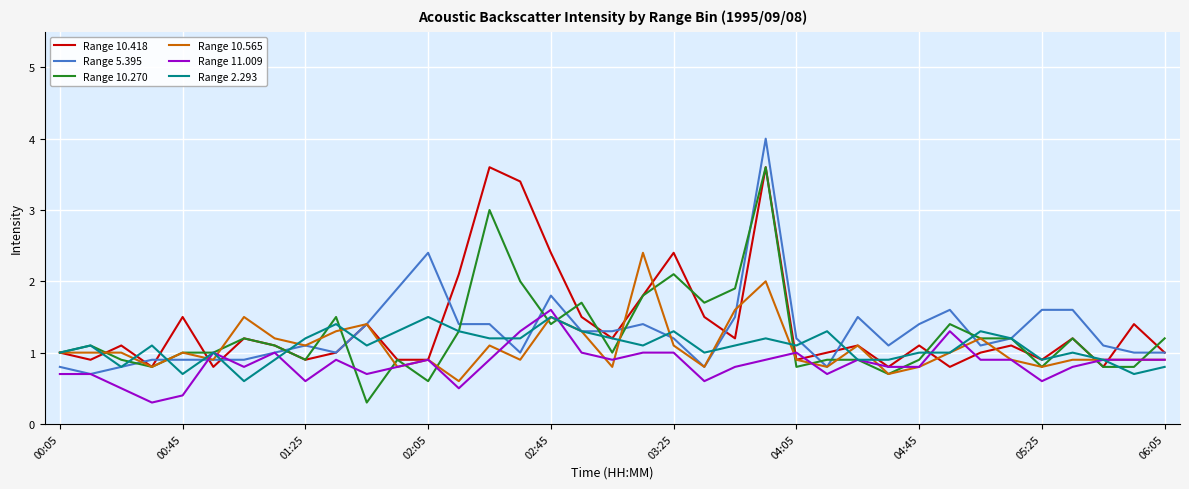

Reading right to left, list all the values displayed in this chart.

Range 10.418: 1.0	1.4	0.8	1.2	0.9	1.1	1.0	0.8	1.1	0.8	1.1	1.0	0.9	3.6	1.2	1.5	2.4	1.8	1.2	1.5	2.4	3.4	3.6	2.1	0.9	0.9	1.4	1.0	0.9	1.1	1.2	0.8	1.5	0.8	1.1	0.9	1.0
Range 5.395: 1.0	1.0	1.1	1.6	1.6	1.2	1.1	1.6	1.4	1.1	1.5	0.8	1.2	4.0	1.5	0.8	1.2	1.4	1.3	1.3	1.8	1.0	1.4	1.4	2.4	1.9	1.4	1.0	1.1	1.0	0.9	0.9	0.9	0.9	0.8	0.7	0.8
Range 10.270: 1.2	0.8	0.8	1.2	0.8	1.2	1.2	1.4	0.9	0.7	0.9	0.9	0.8	3.6	1.9	1.7	2.1	1.8	1.0	1.7	1.4	2.0	3.0	1.3	0.6	0.9	0.3	1.5	0.9	1.1	1.2	1.0	1.0	0.8	0.9	1.1	1.0
Range 10.565: 0.9	0.9	0.9	0.9	0.8	0.9	1.2	1.0	0.8	0.7	1.1	0.8	0.9	2.0	1.6	0.8	1.1	2.4	0.8	1.3	1.5	0.9	1.1	0.6	0.9	0.8	1.4	1.3	1.1	1.2	1.5	0.9	1.0	0.8	1.0	1.0	1.0
Range 11.009: 0.9	0.9	0.9	0.8	0.6	0.9	0.9	1.3	0.8	0.8	0.9	0.7	1.0	0.9	0.8	0.6	1.0	1.0	0.9	1.0	1.6	1.3	0.9	0.5	0.9	0.8	0.7	0.9	0.6	1.0	0.8	1.0	0.4	0.3	0.5	0.7	0.7
Range 2.293: 0.8	0.7	0.9	1.0	0.9	1.2	1.3	1.0	1.0	0.9	0.9	1.3	1.1	1.2	1.1	1.0	1.3	1.1	1.2	1.3	1.5	1.2	1.2	1.3	1.5	1.3	1.1	1.4	1.2	0.9	0.6	1.0	0.7	1.1	0.8	1.1	1.0